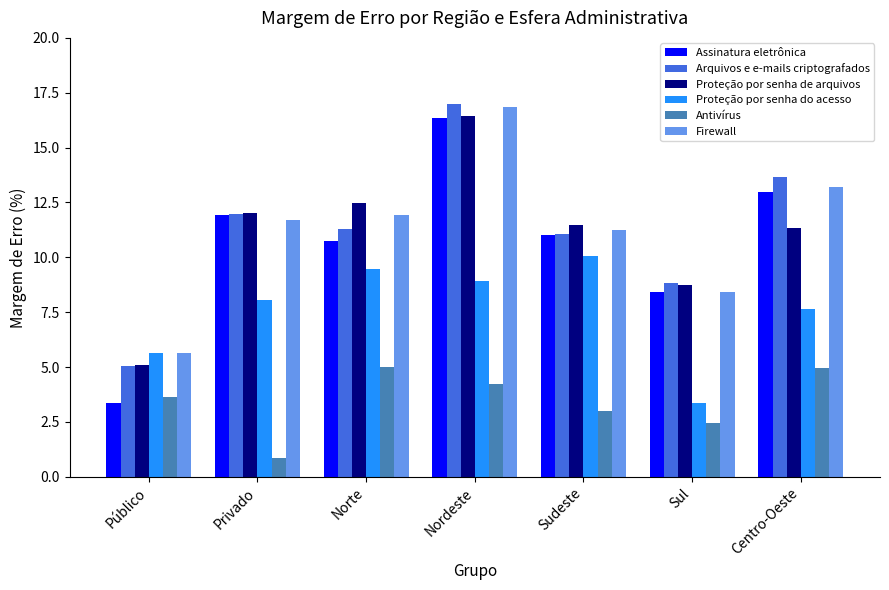

Which series has the largest range (max minus min)?

Assinatura eletrônica